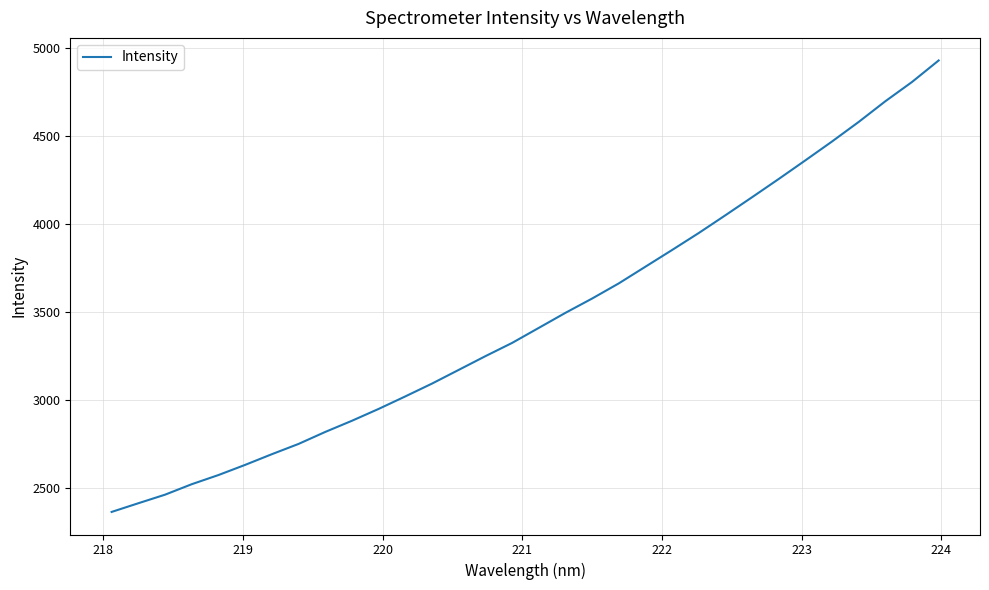

What is the difference between the second highest and second lowest values?

2393.8